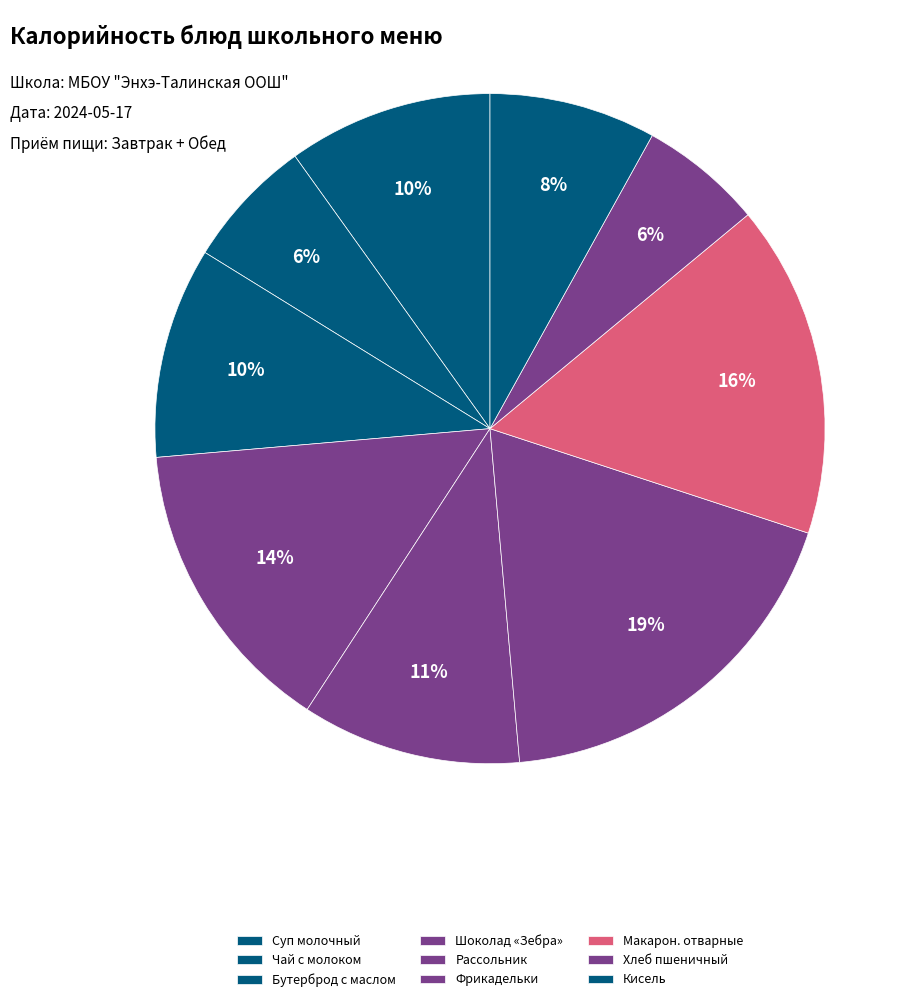

To the nearest percent, what is the combined percentage of Рассольник and Хлеб пшеничный?

17%